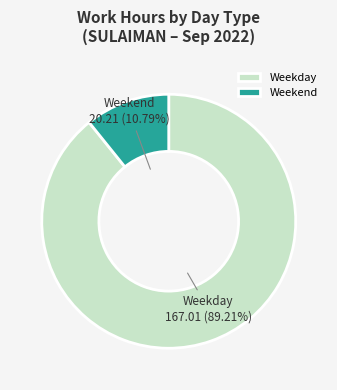

Which slice is the smallest?

Weekend